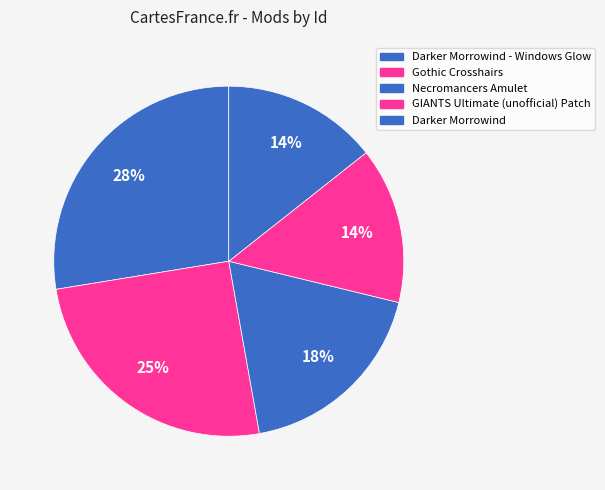

To the nearest percent, what is the average slice percentage?

20%